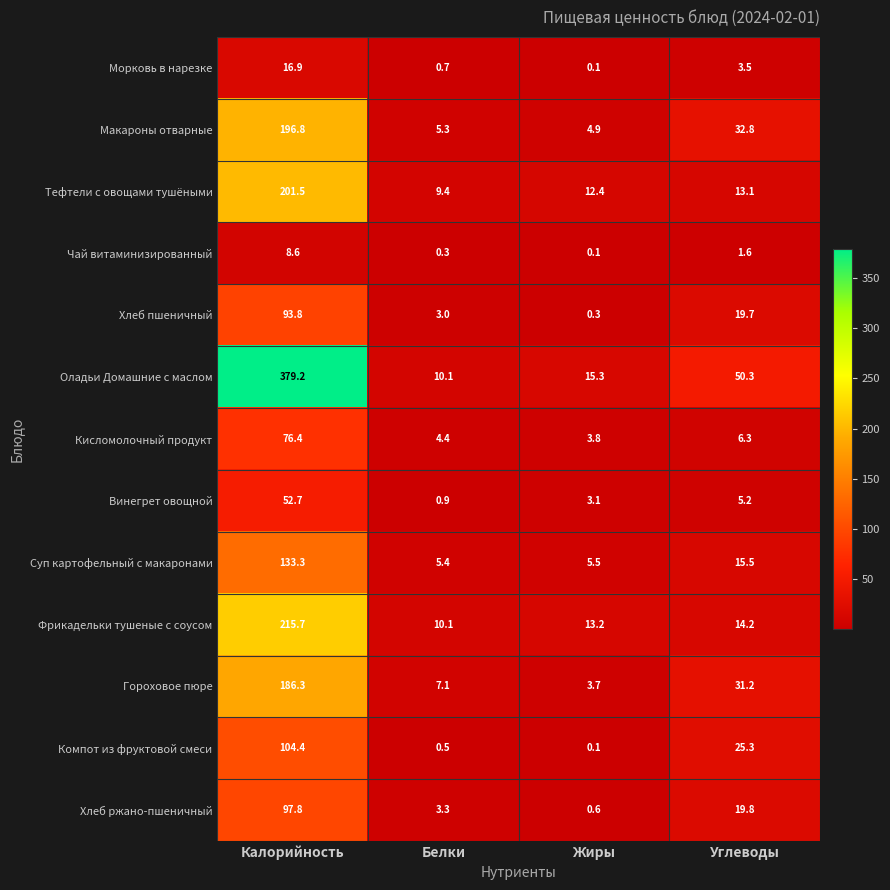

What is the difference between the maximum and minimum values in the Тефтели с овощами тушёными series?

192.1